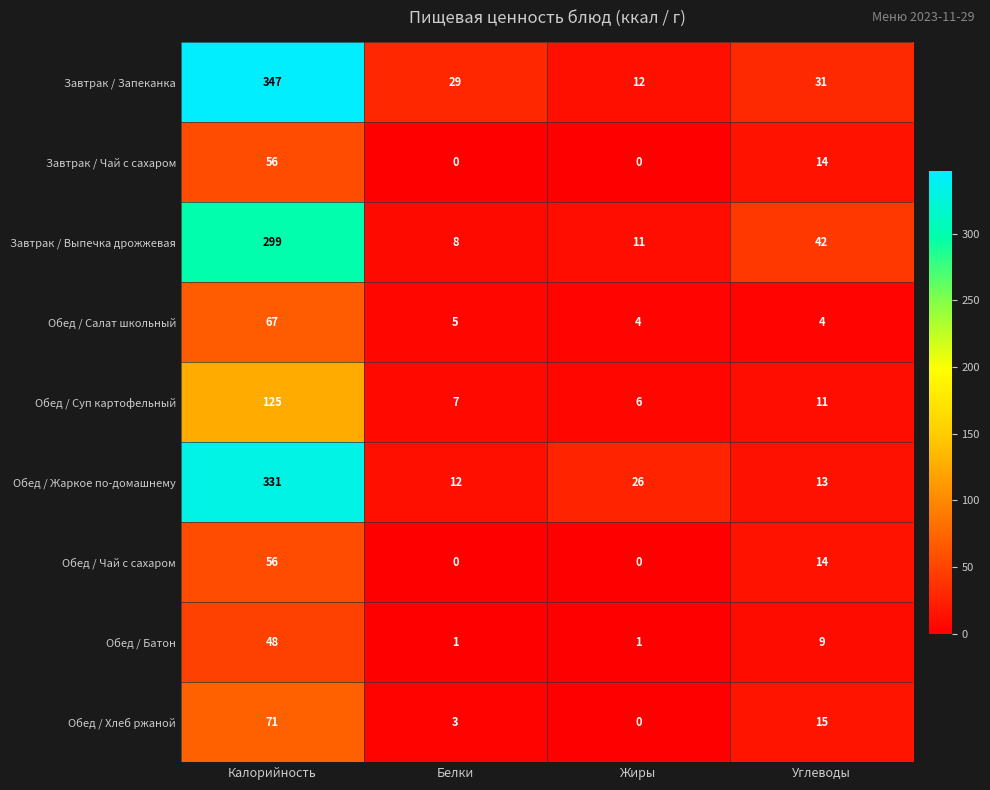

What is the difference between the maximum and second lowest values in the Обед / Суп картофельный series?

118